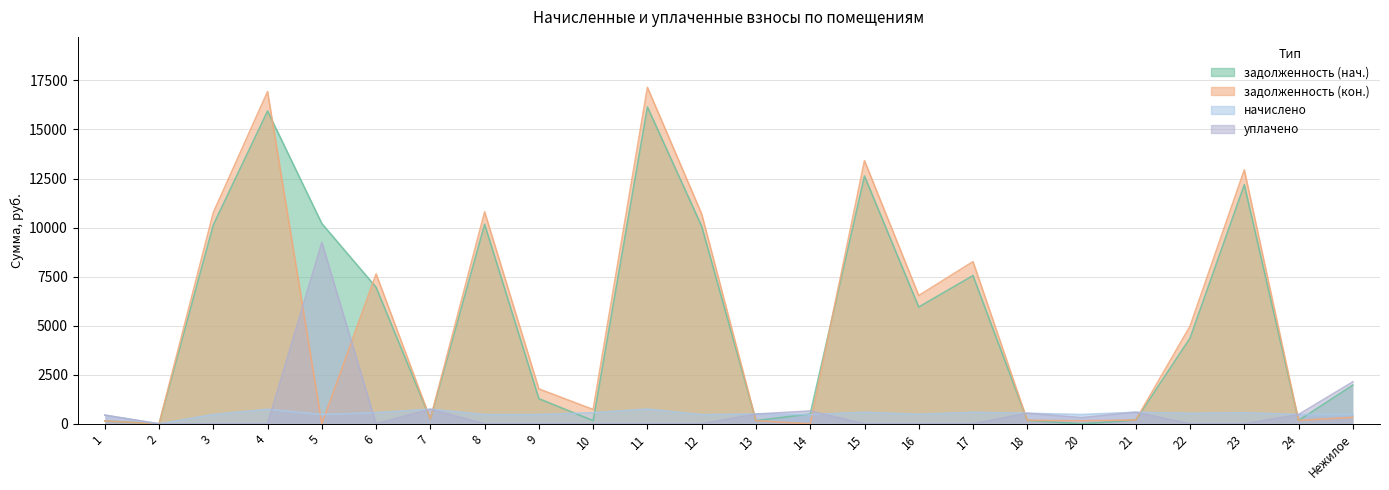

Which series has the largest range (max minus min)?

задолженность (кон.)